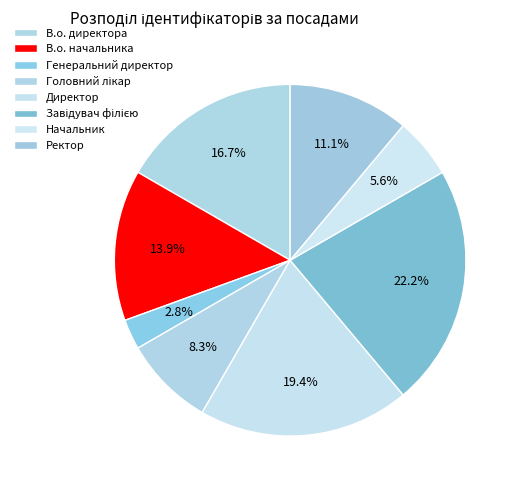

To the nearest percent, what portion does Ректор represent?

11%